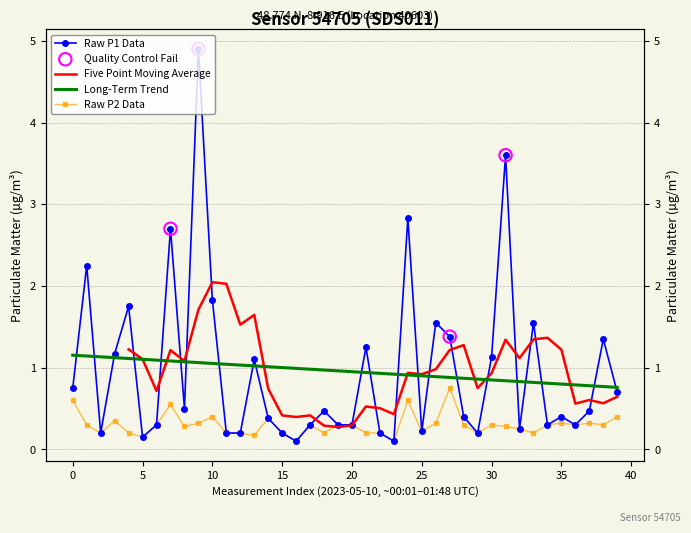

Which series has the largest Y range (max minus min)?

P1